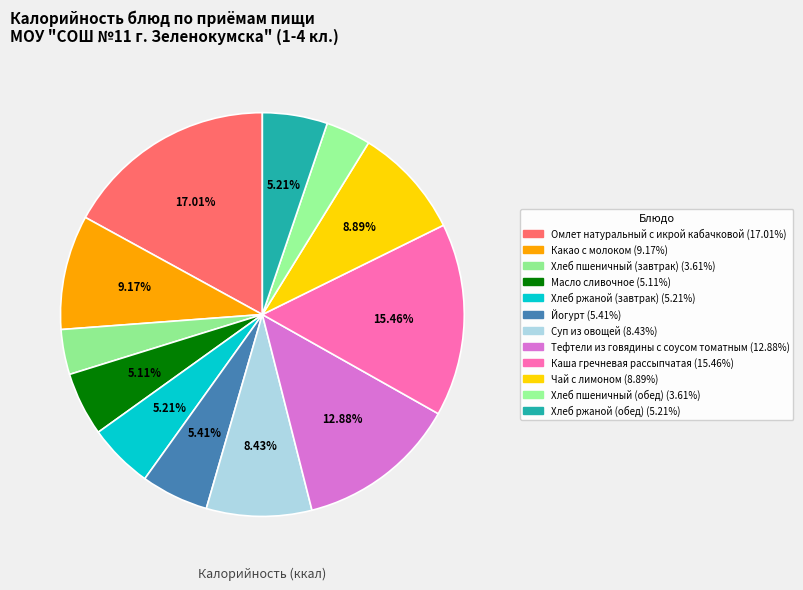

Which category has the biggest portion of the pie?

Омлет натуральный с икрой кабачковой